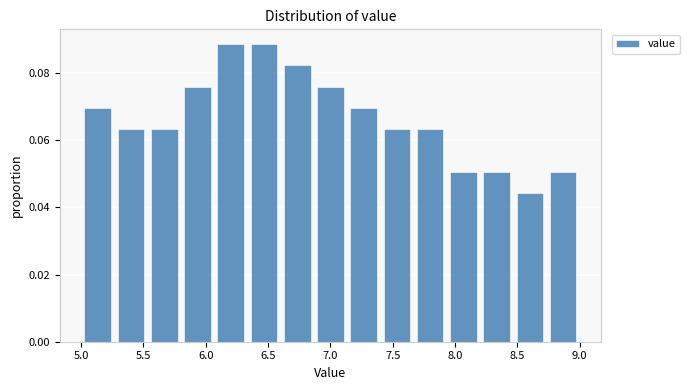

Reading left to right, transcribe this chart: for each bar, give the range it covers on the x-axis and its height. Neither the bar edges nor the heights are printed on the chart, so give them approximately, as read against the axes.

5.00 to 5.25: 0.070
5.25 to 5.55: 0.064
5.55 to 5.80: 0.064
5.80 to 6.05: 0.076
6.05 to 6.35: 0.088
6.35 to 6.60: 0.088
6.60 to 6.85: 0.082
6.85 to 7.15: 0.076
7.15 to 7.40: 0.070
7.40 to 7.65: 0.064
7.65 to 7.95: 0.064
7.95 to 8.20: 0.050
8.20 to 8.45: 0.050
8.45 to 8.75: 0.044
8.75 to 9.00: 0.050